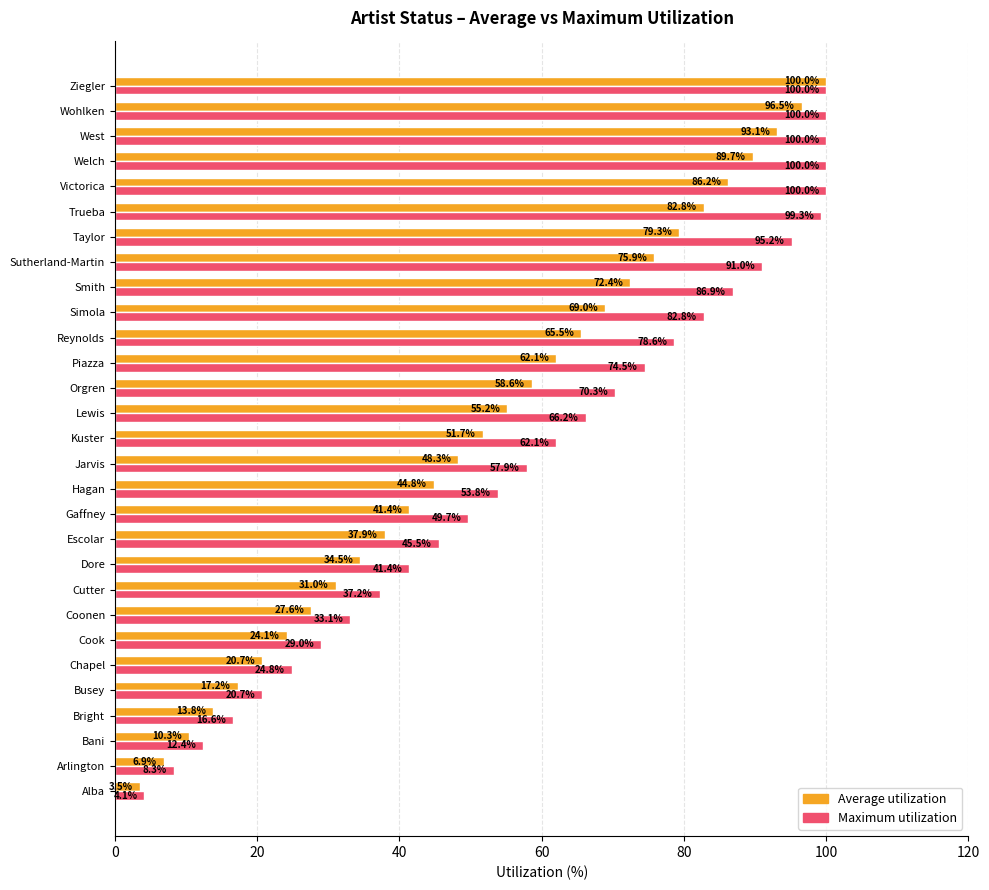

What value does the Maximum utilization series have at Lewis?

66.2